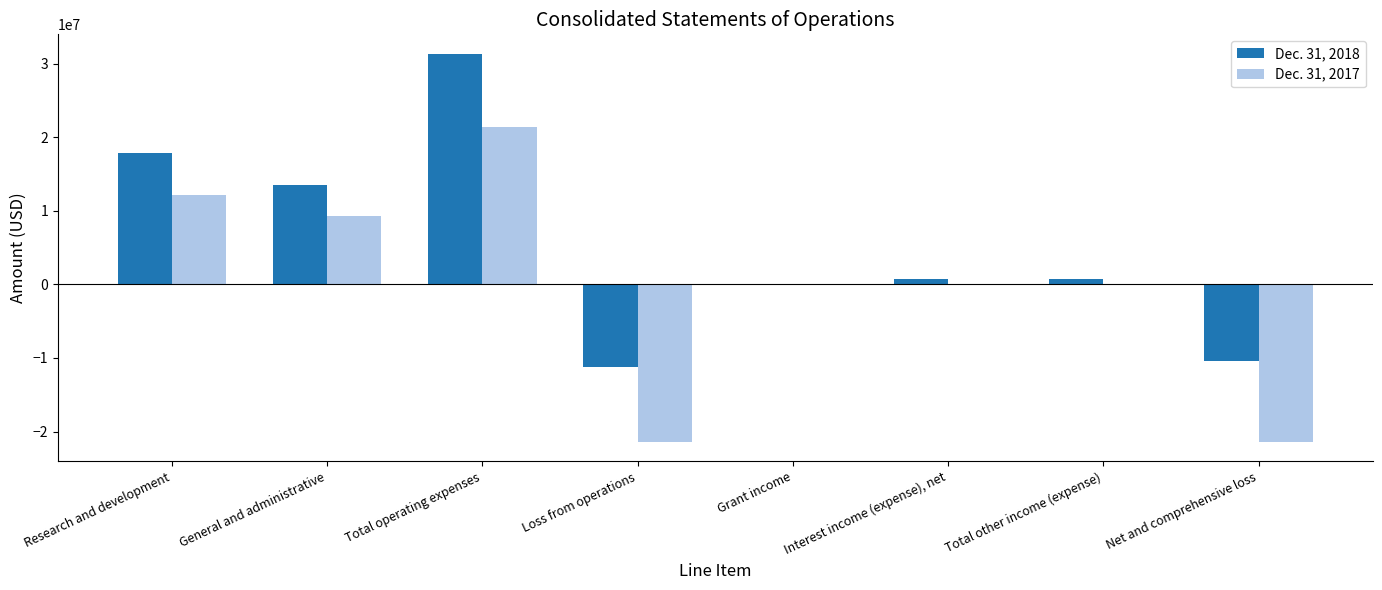

Which series has the largest total across all categories?

Dec. 31, 2018